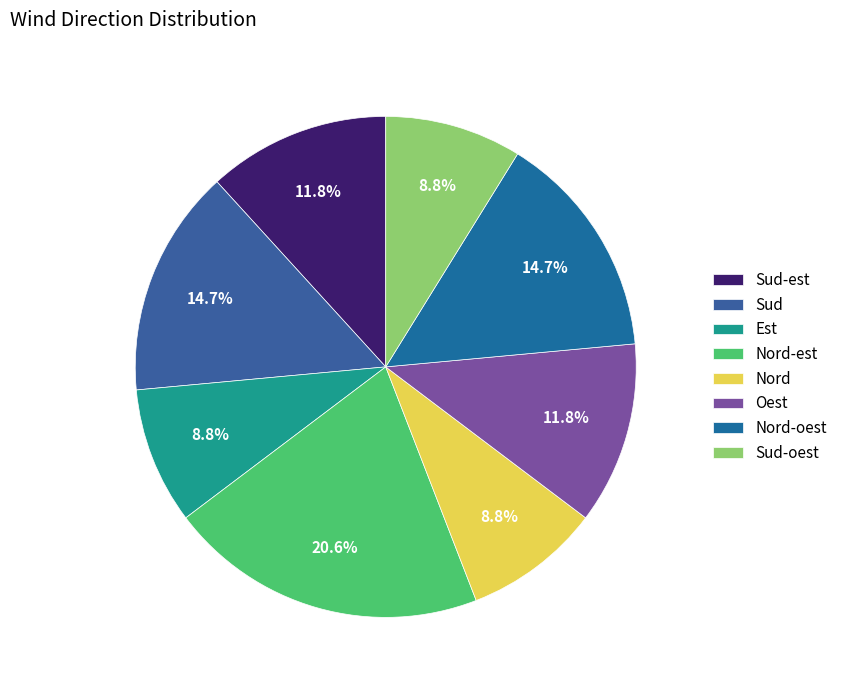

Is it true that Sud is 7% of the pie?

False